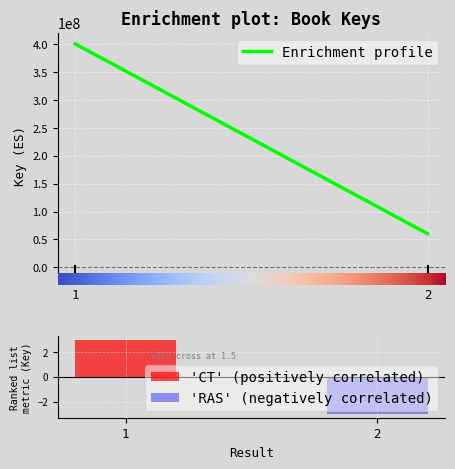

What is the approximate value at 1, to the nearest 10?

400929280